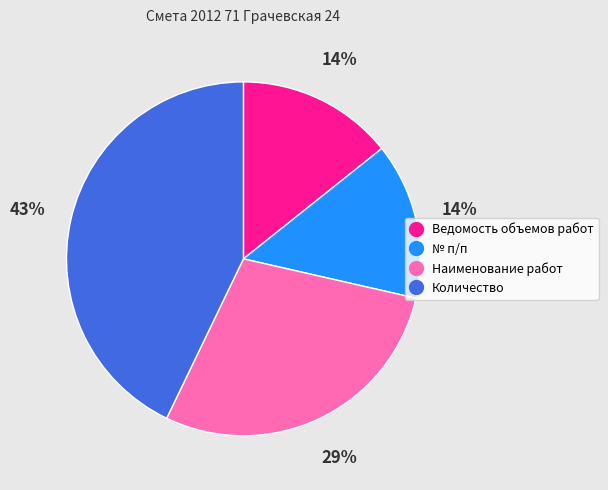

Is the sum of Ведомость объемов работ and Количество greater than half?

Yes